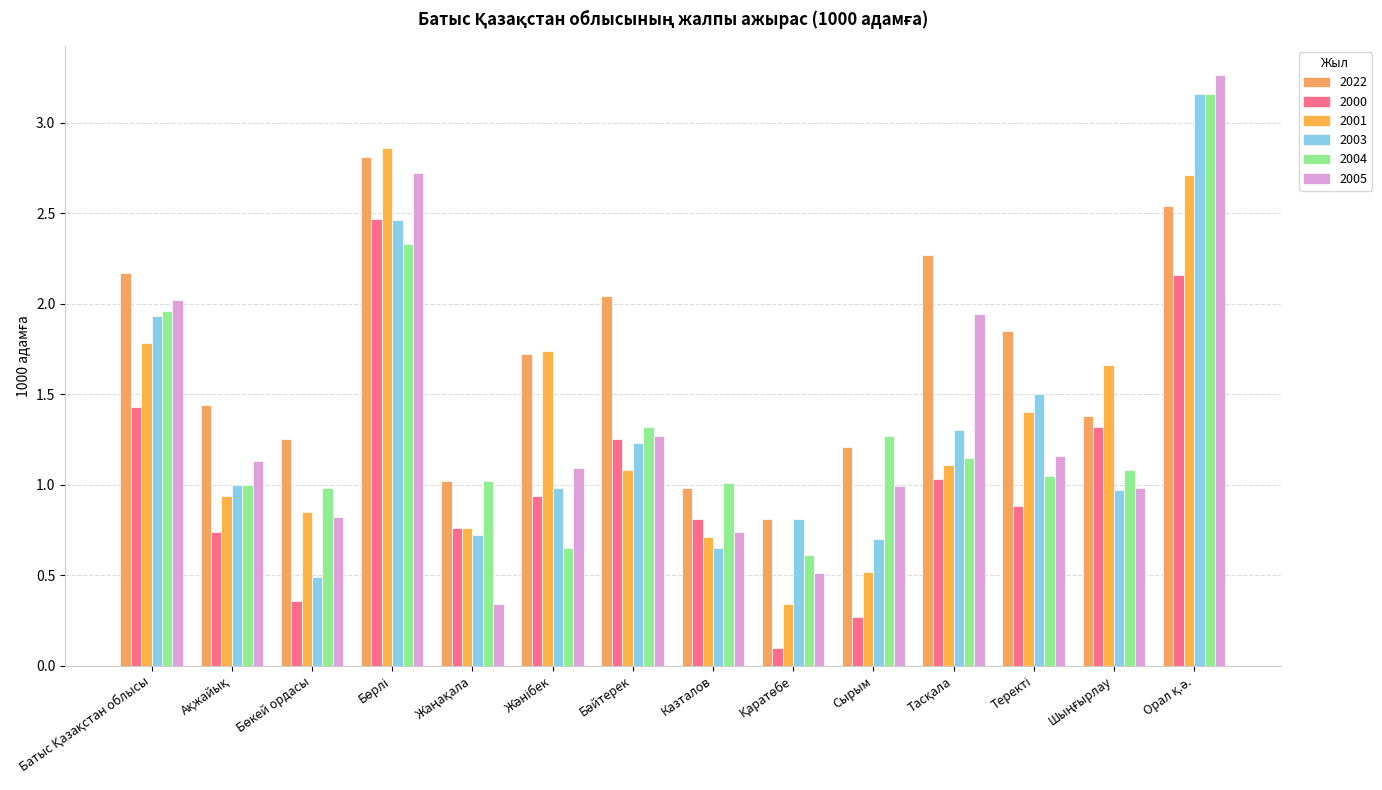

Reading left to right, what are all the values shown in this chart?

2022: Батыс Қазақстан облысы=2.2	Ақжайық=1.4	Бөкей ордасы=1.2	Бөрлі=2.8	Жаңақала=1.0	Жәнібек=1.7	Бәйтерек=2.0	Казталов=1.0	Қаратөбе=0.8	Сырым=1.2	Тасқала=2.3	Теректі=1.9	Шыңғырлау=1.4	Орал қ.ә.=2.5
2000: Батыс Қазақстан облысы=1.4	Ақжайық=0.7	Бөкей ордасы=0.4	Бөрлі=2.5	Жаңақала=0.8	Жәнібек=0.9	Бәйтерек=1.2	Казталов=0.8	Қаратөбе=0.1	Сырым=0.3	Тасқала=1.0	Теректі=0.9	Шыңғырлау=1.3	Орал қ.ә.=2.2
2001: Батыс Қазақстан облысы=1.8	Ақжайық=0.9	Бөкей ордасы=0.8	Бөрлі=2.9	Жаңақала=0.8	Жәнібек=1.7	Бәйтерек=1.1	Казталов=0.7	Қаратөбе=0.3	Сырым=0.5	Тасқала=1.1	Теректі=1.4	Шыңғырлау=1.7	Орал қ.ә.=2.7
2003: Батыс Қазақстан облысы=1.9	Ақжайық=1.0	Бөкей ордасы=0.5	Бөрлі=2.5	Жаңақала=0.7	Жәнібек=1.0	Бәйтерек=1.2	Казталов=0.7	Қаратөбе=0.8	Сырым=0.7	Тасқала=1.3	Теректі=1.5	Шыңғырлау=1.0	Орал қ.ә.=3.2
2004: Батыс Қазақстан облысы=2.0	Ақжайық=1.0	Бөкей ордасы=1.0	Бөрлі=2.3	Жаңақала=1.0	Жәнібек=0.7	Бәйтерек=1.3	Казталов=1.0	Қаратөбе=0.6	Сырым=1.3	Тасқала=1.1	Теректі=1.1	Шыңғырлау=1.1	Орал қ.ә.=3.2
2005: Батыс Қазақстан облысы=2.0	Ақжайық=1.1	Бөкей ордасы=0.8	Бөрлі=2.7	Жаңақала=0.3	Жәнібек=1.1	Бәйтерек=1.3	Казталов=0.7	Қаратөбе=0.5	Сырым=1.0	Тасқала=1.9	Теректі=1.2	Шыңғырлау=1.0	Орал қ.ә.=3.3